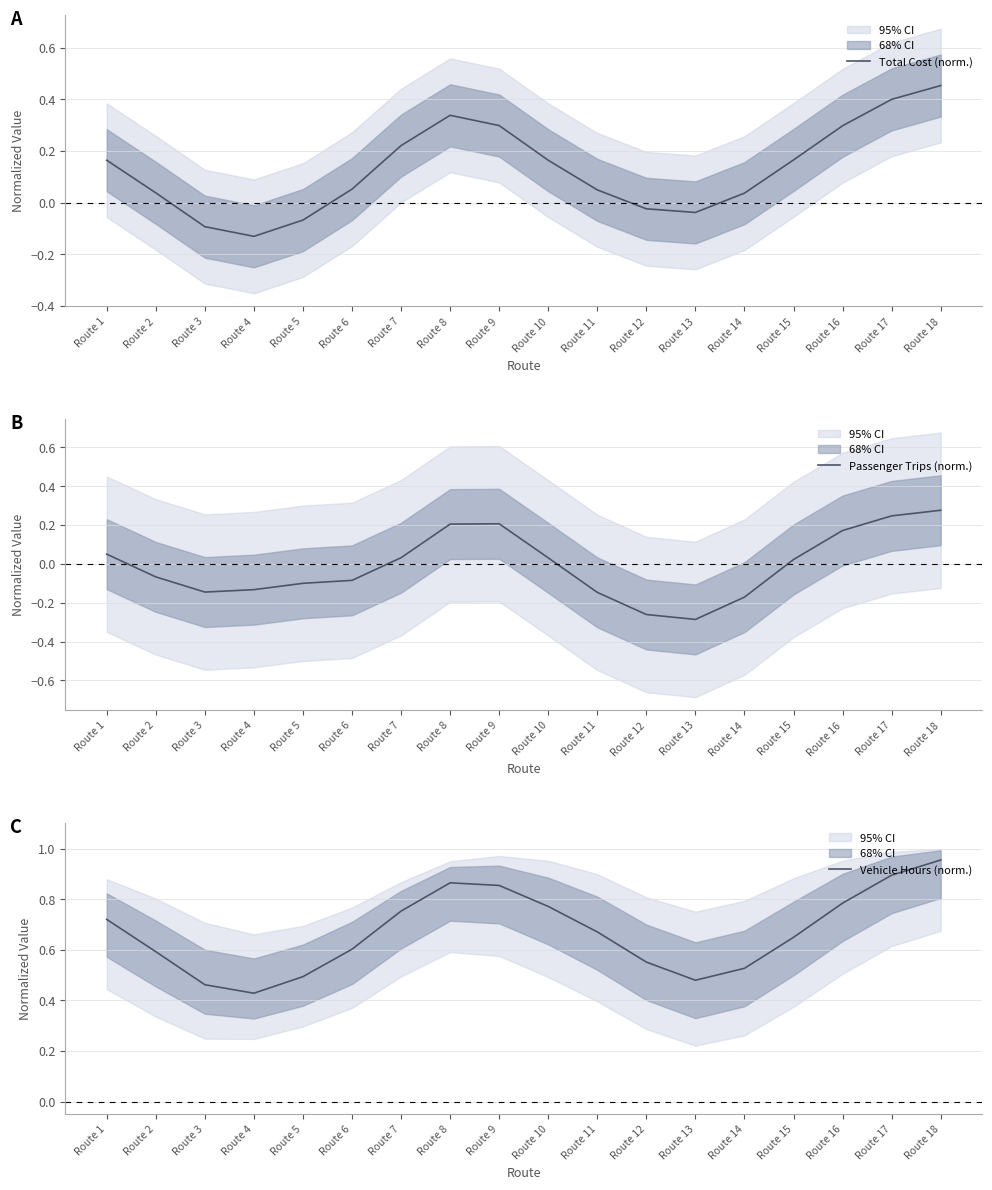

Reading right to left, what are all the values shown in this chart?

Total Cost (norm.): Route 18=0.5	Route 17=0.4	Route 16=0.3	Route 15=0.2	Route 14=0.0	Route 13=-0.0	Route 12=-0.0	Route 11=0.0	Route 10=0.2	Route 9=0.3	Route 8=0.3	Route 7=0.2	Route 6=0.1	Route 5=-0.1	Route 4=-0.1	Route 3=-0.1	Route 2=0.0	Route 1=0.2
Passenger Trips (norm.): Route 18=0.3	Route 17=0.2	Route 16=0.2	Route 15=0.0	Route 14=-0.2	Route 13=-0.3	Route 12=-0.3	Route 11=-0.1	Route 10=0.0	Route 9=0.2	Route 8=0.2	Route 7=0.0	Route 6=-0.1	Route 5=-0.1	Route 4=-0.1	Route 3=-0.1	Route 2=-0.1	Route 1=0.0
Vehicle Hours (norm.): Route 18=1.0	Route 17=0.9	Route 16=0.8	Route 15=0.6	Route 14=0.5	Route 13=0.5	Route 12=0.6	Route 11=0.7	Route 10=0.8	Route 9=0.9	Route 8=0.9	Route 7=0.8	Route 6=0.6	Route 5=0.5	Route 4=0.4	Route 3=0.5	Route 2=0.6	Route 1=0.7